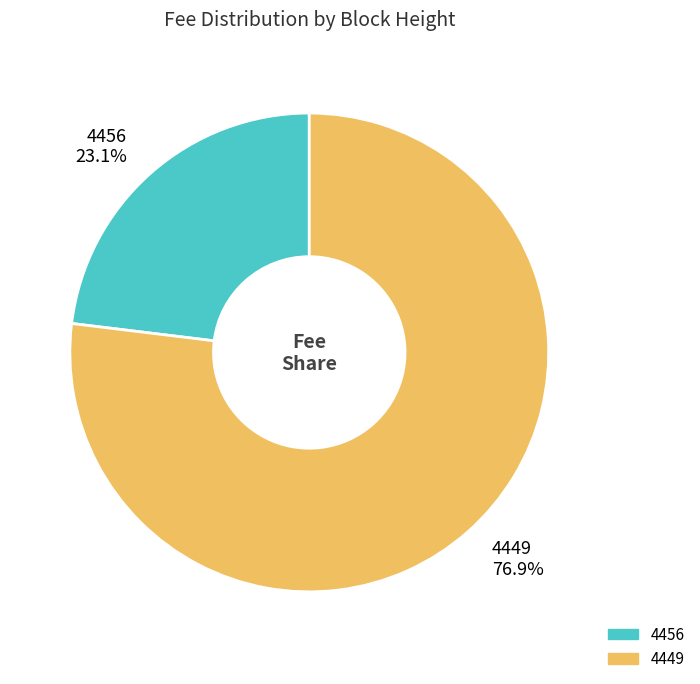

What percentage is the 4449 slice, to the nearest percent?

77%